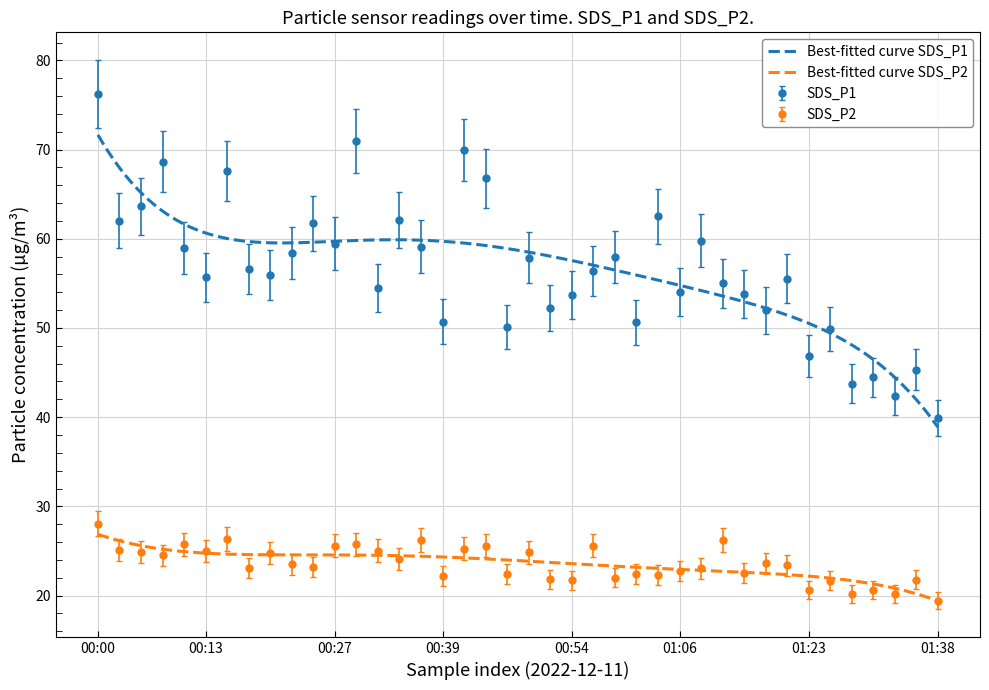

In SDS_P1, how many points are higher than both neighbors (excluding endpoints)?

14